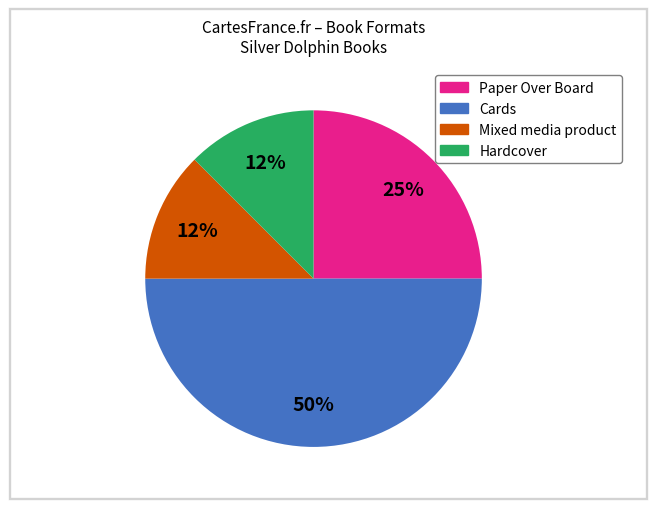

To the nearest percent, what is the average slice percentage?

25%